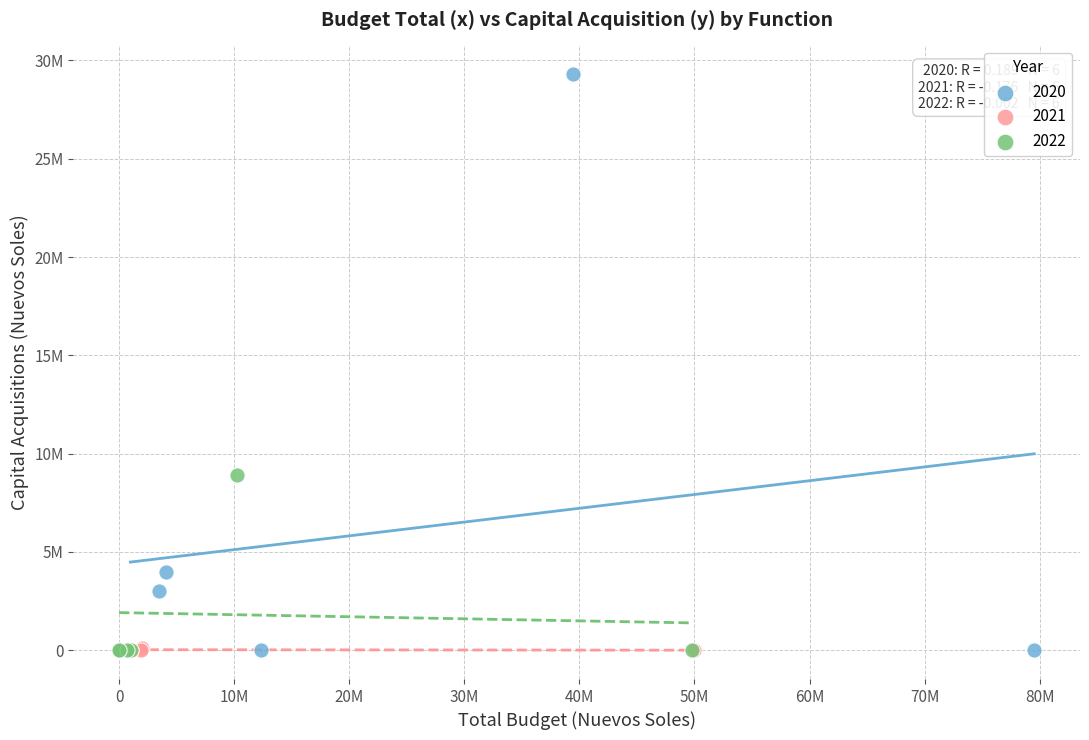

What are all the series names shown in the legend?

2020, 2021, 2022